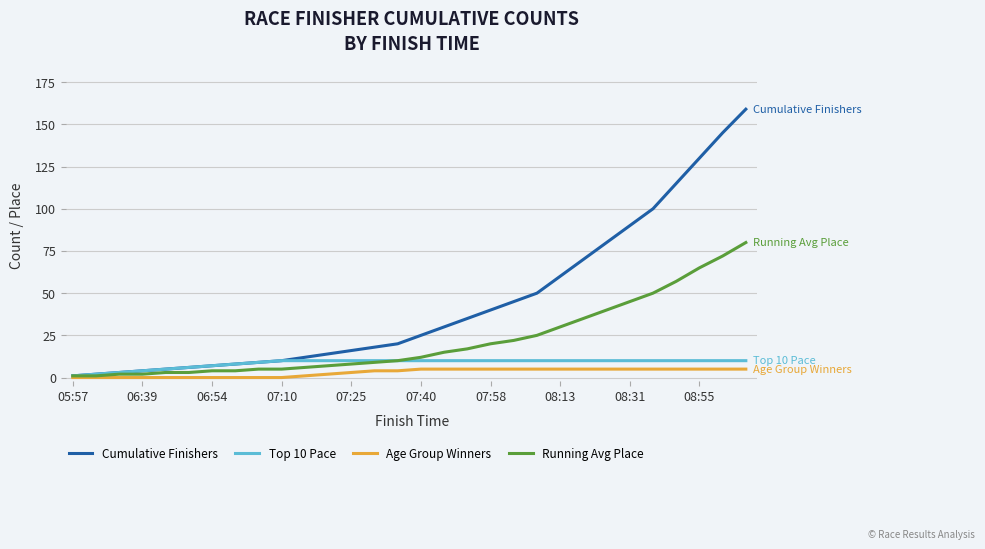

What is the maximum value for Running Avg Place?

80